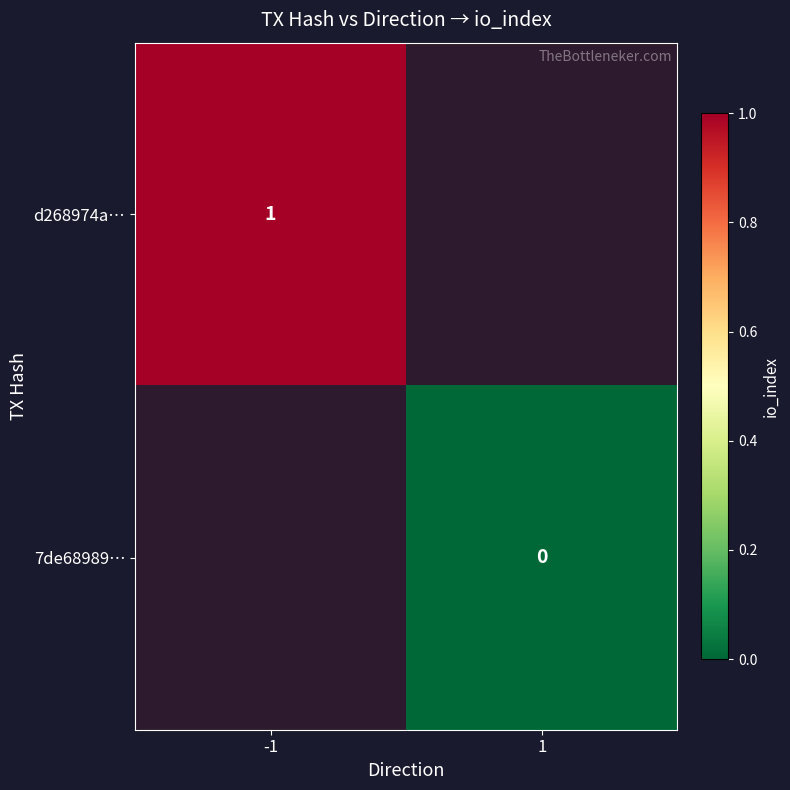

List the series in order of their peak value, highest first.

d268974a…, 7de68989…